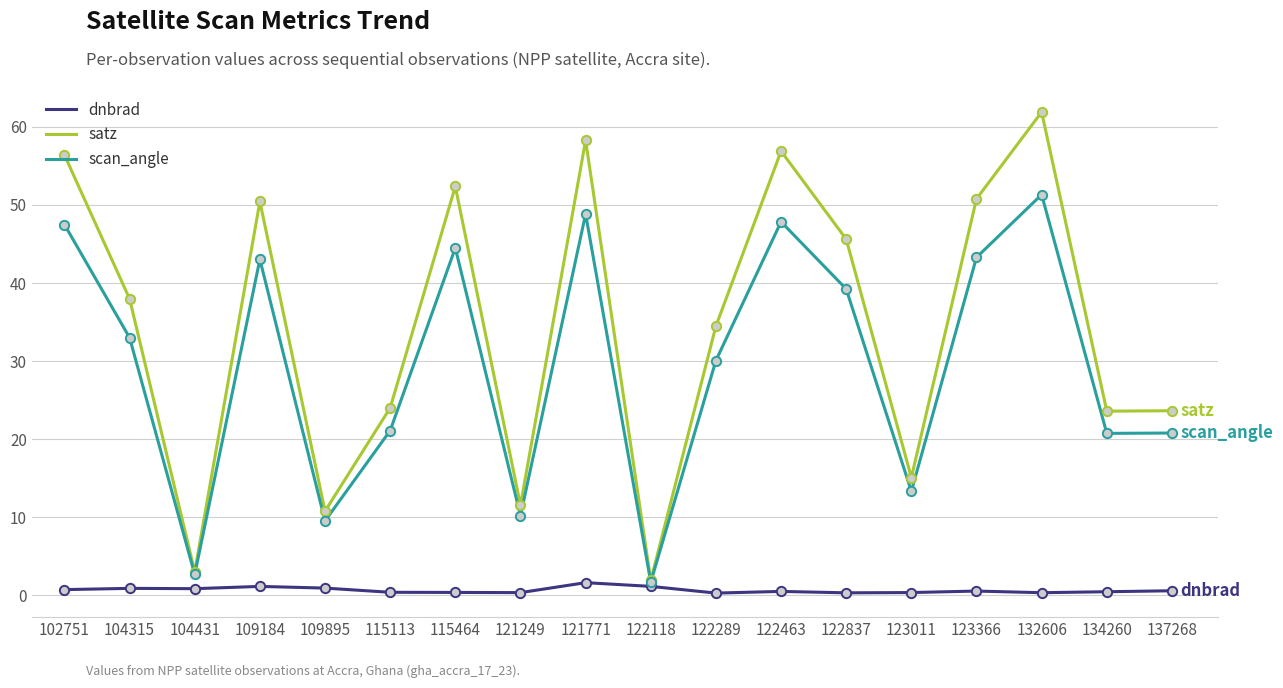

Is the value of scan_angle at 121771 greater than the value of dnbrad at 122118?

Yes